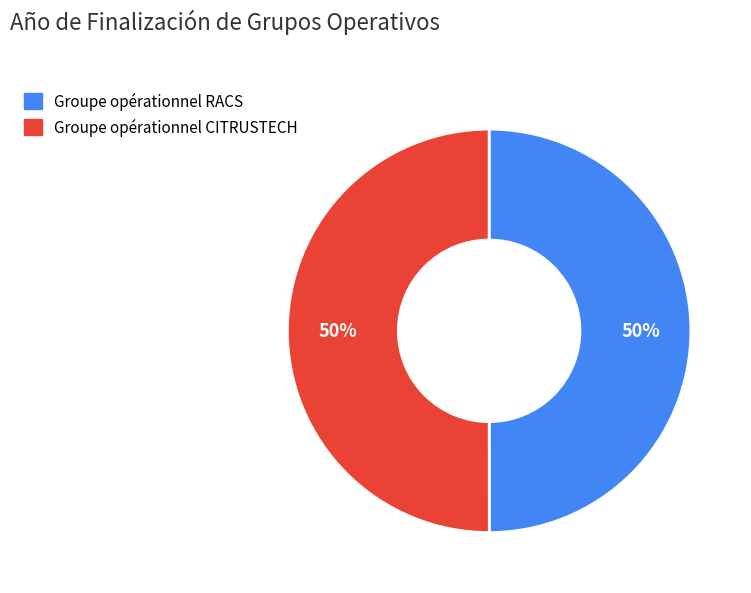

What is the ratio of the value at Groupe opérationnel RACS to the value at Groupe opérationnel CITRUSTECH?

1.0